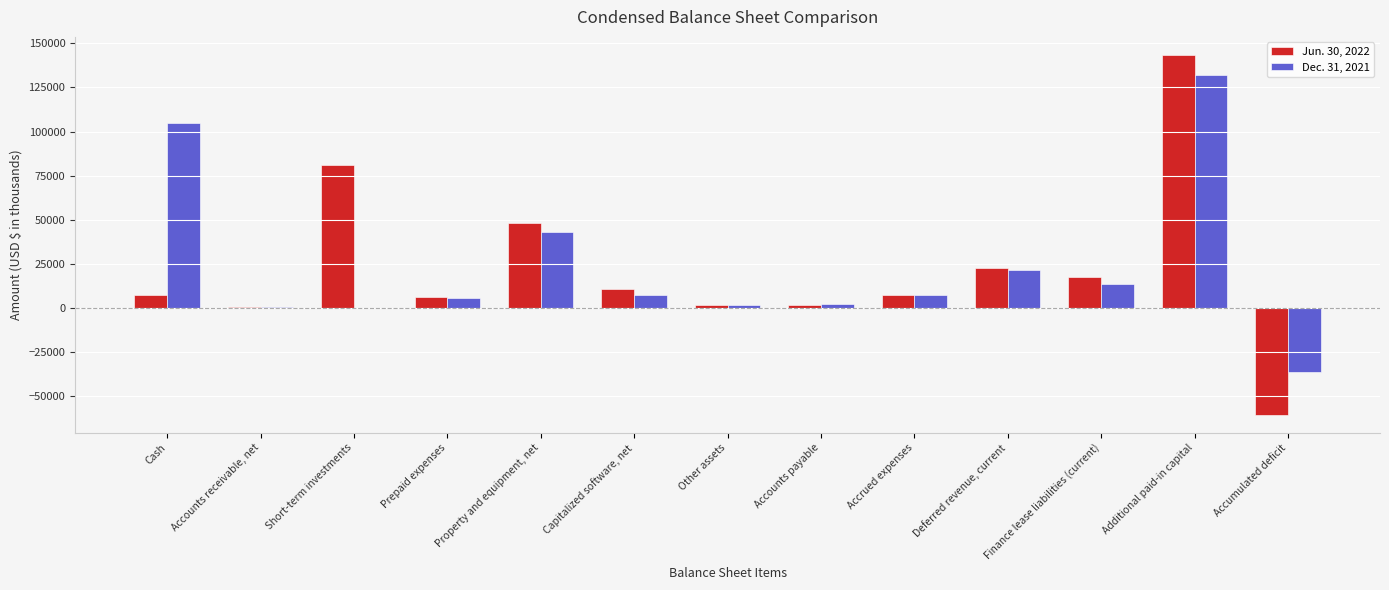

What is the total value across all series at Additional paid-in capital?

275257